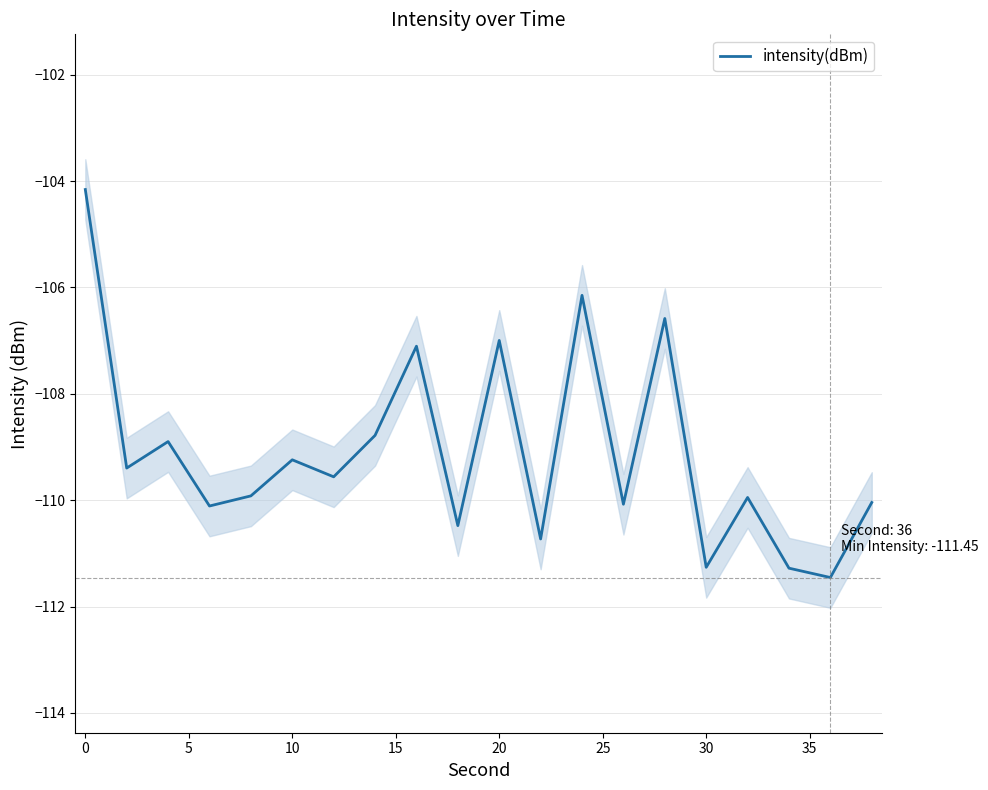

What is the lowest value of the intensity(dBm) series?

-111.5